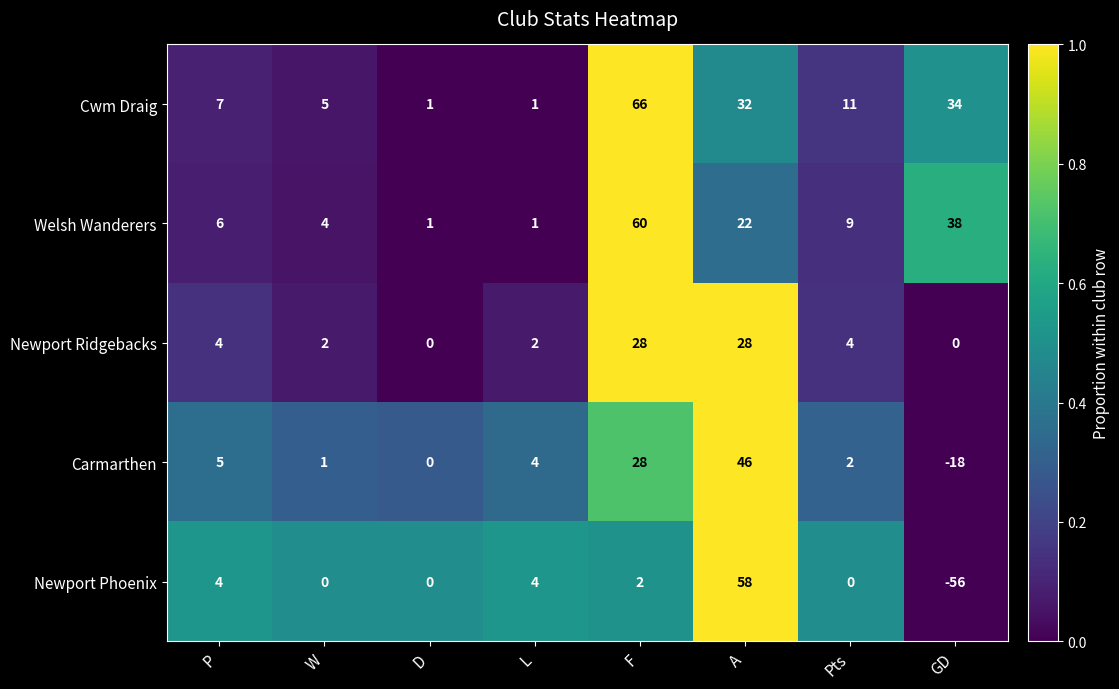

Where does the Welsh Wanderers series first go above 9?

F